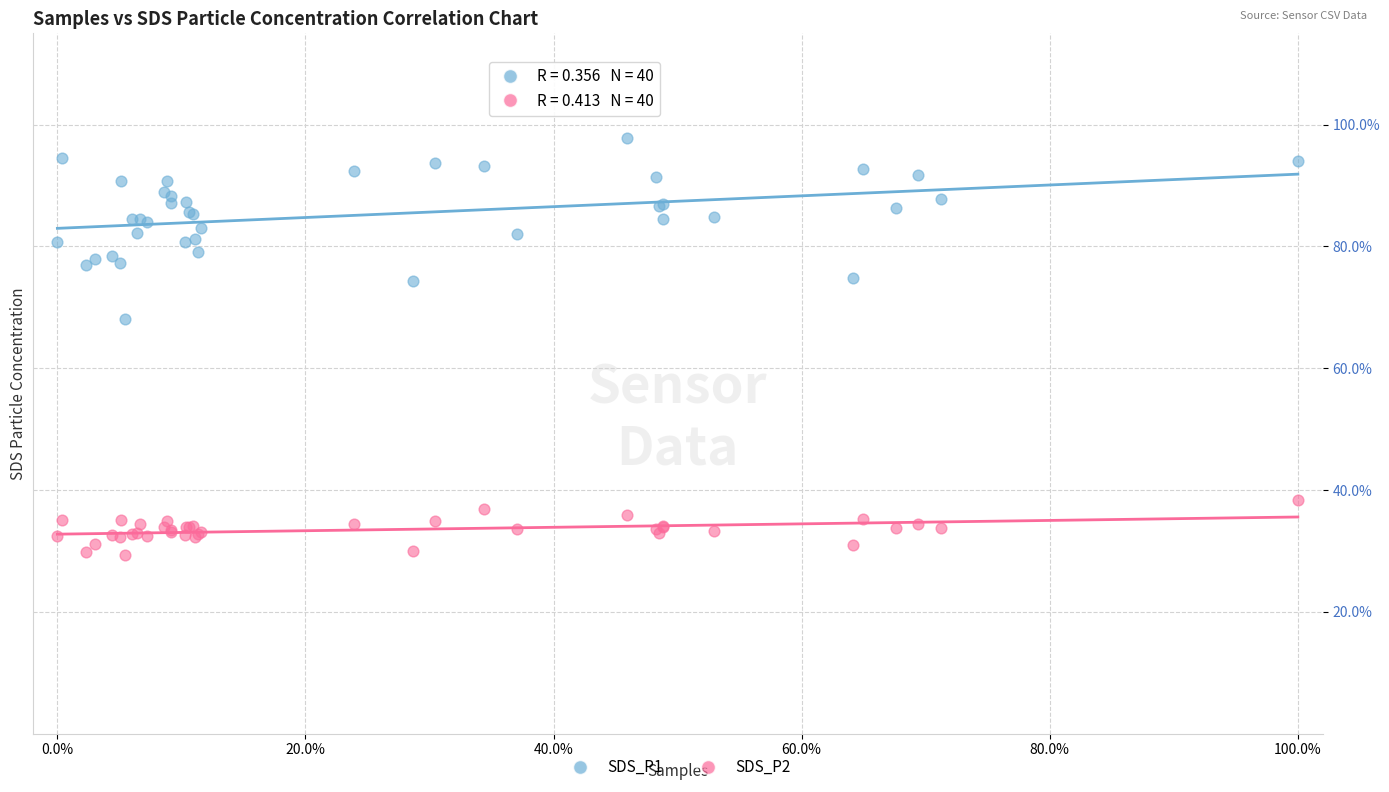

Across all series, what Y value is closest to 63?

68.1